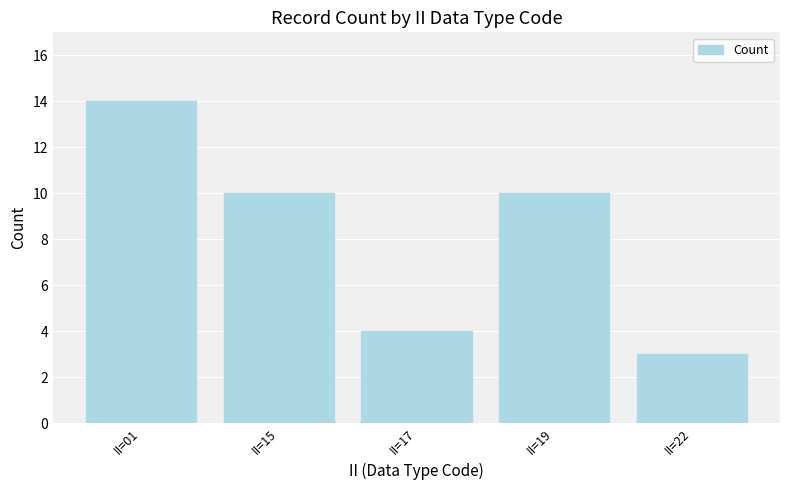

What is the greatest value displayed?

14